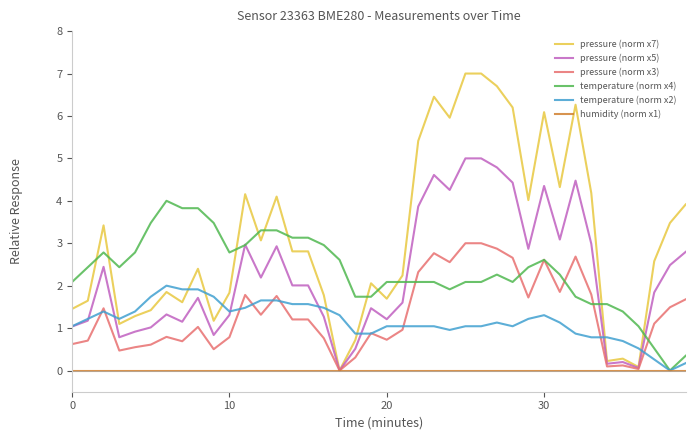

Which series has the largest total across all categories?

pressure (norm x7)